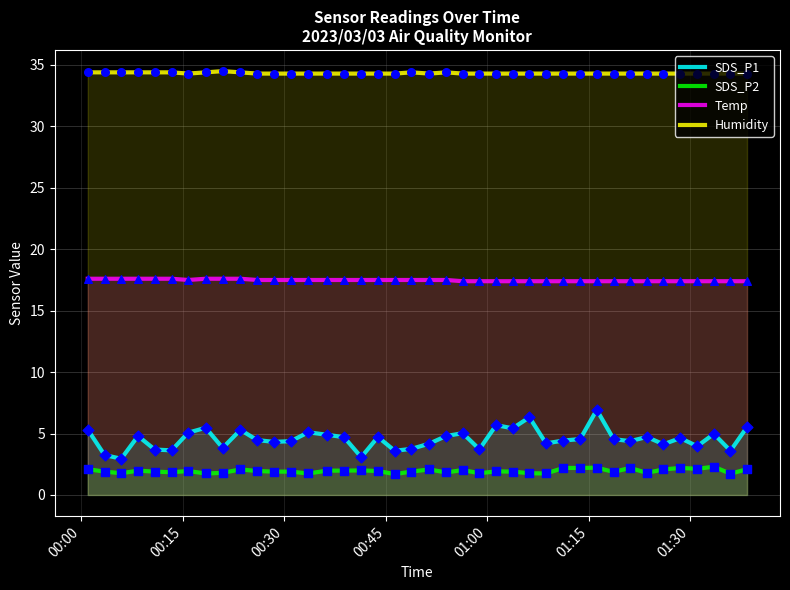

What are all the series names shown in the legend?

SDS_P1, SDS_P2, Temp, Humidity